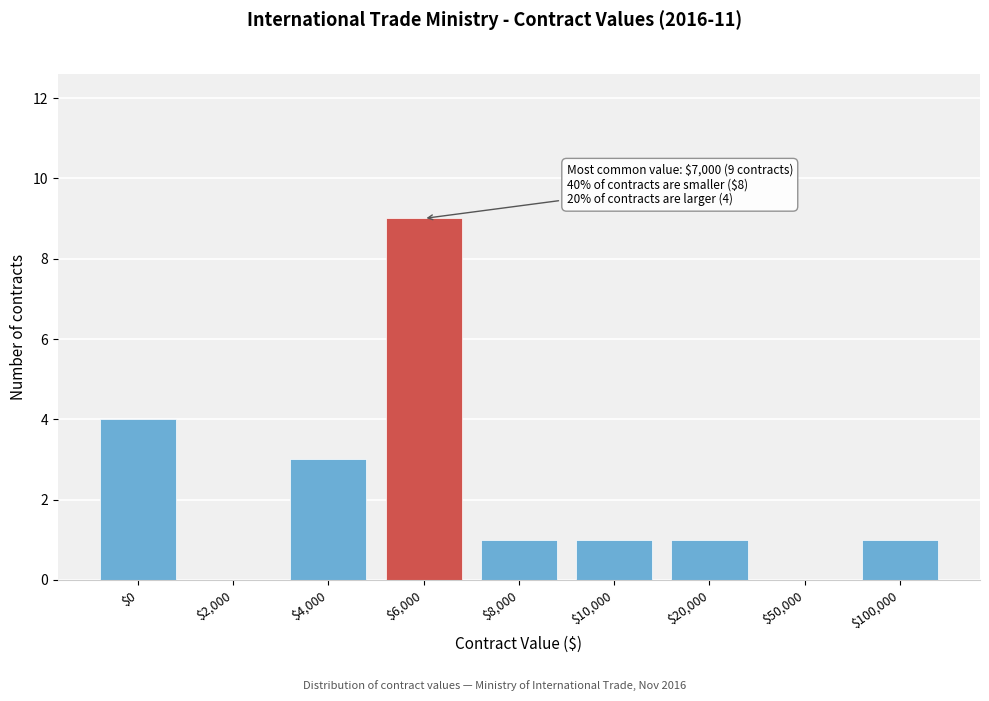

What is the maximum value shown in the chart?

9